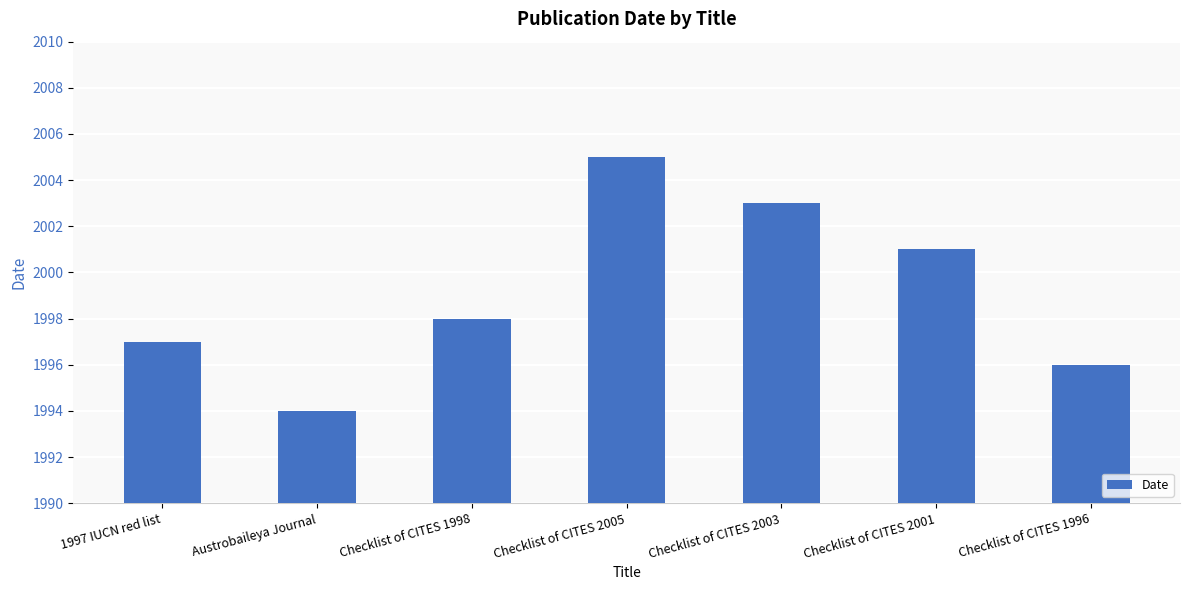

What is the maximum value shown in the chart?

2005